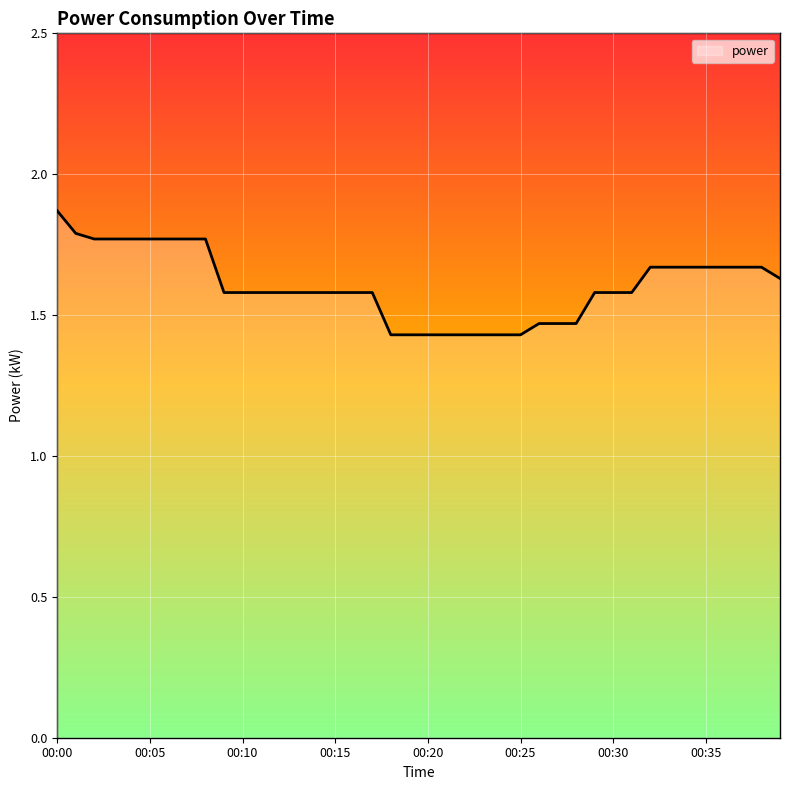

What is the difference between the maximum and minimum values?

0.4